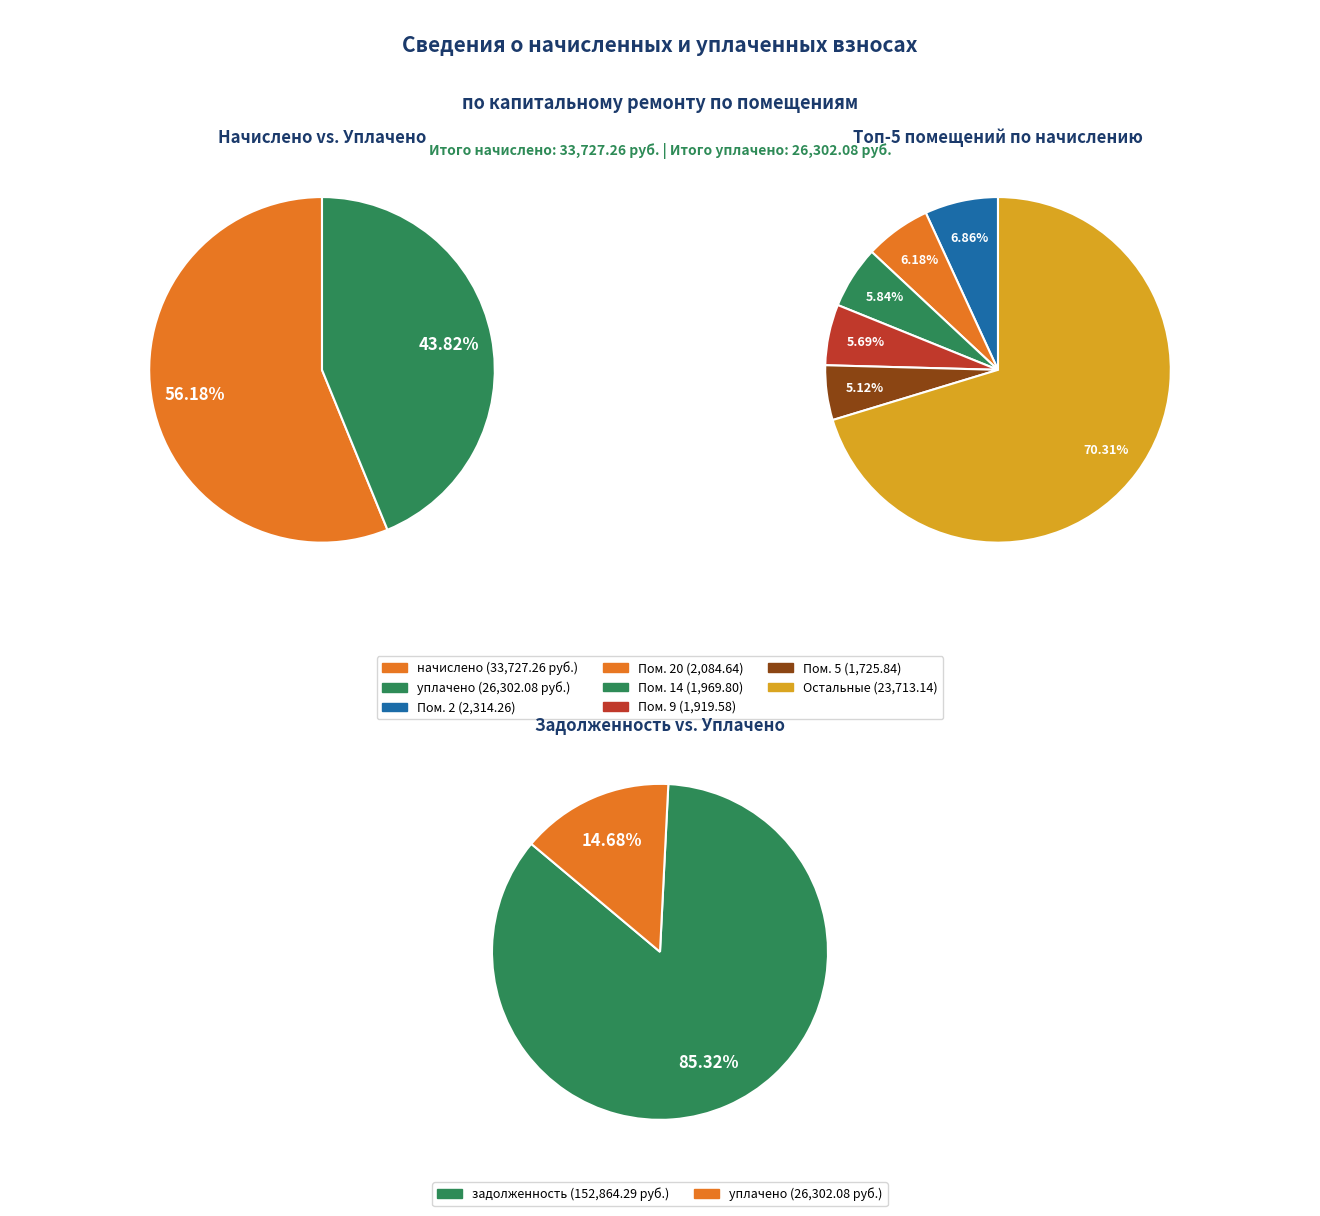

To the nearest percent, what percentage of the pie is 23?

5%